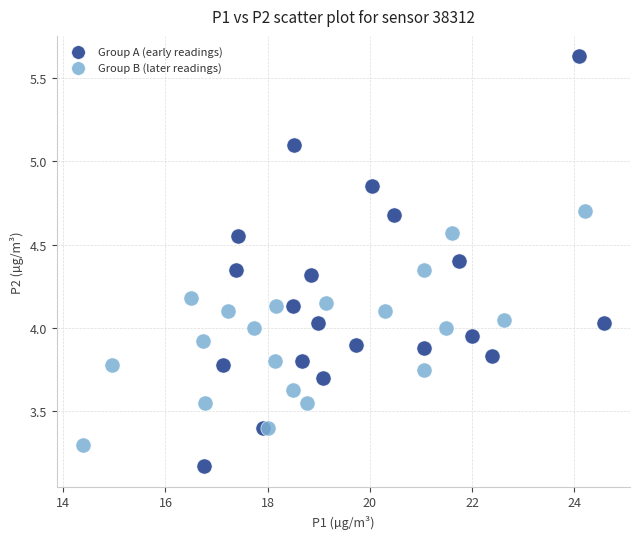

Which series has the largest Y range (max minus min)?

Group A (early readings)